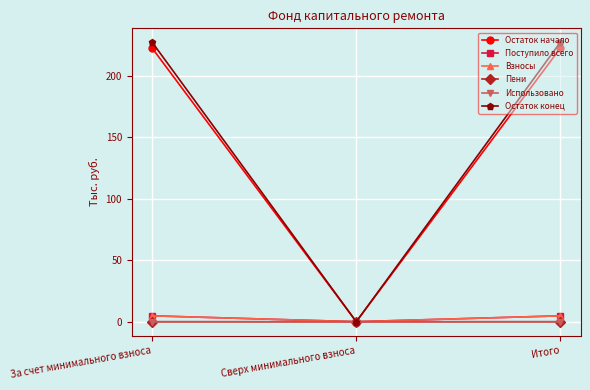

Which series has the widest spread of values?

Остаток конец